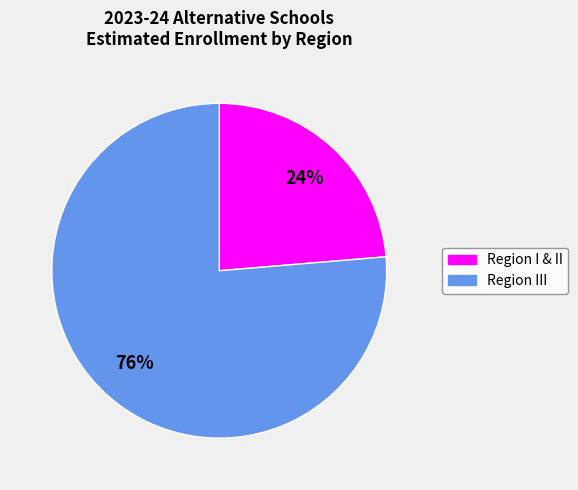

Is there a majority slice in this chart?

Yes